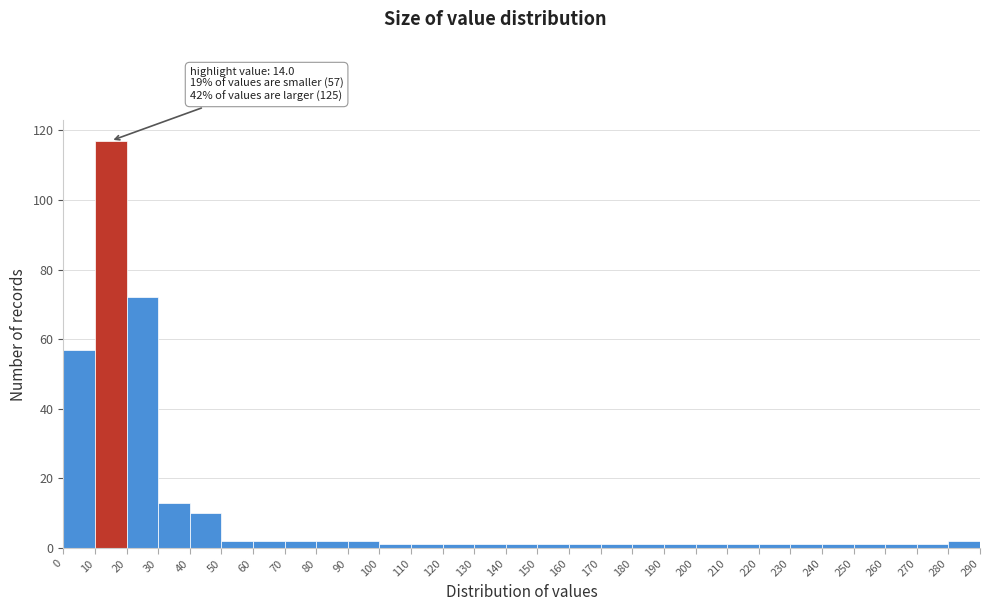

Which range on the x-axis has the tallest bar?

10 to 20